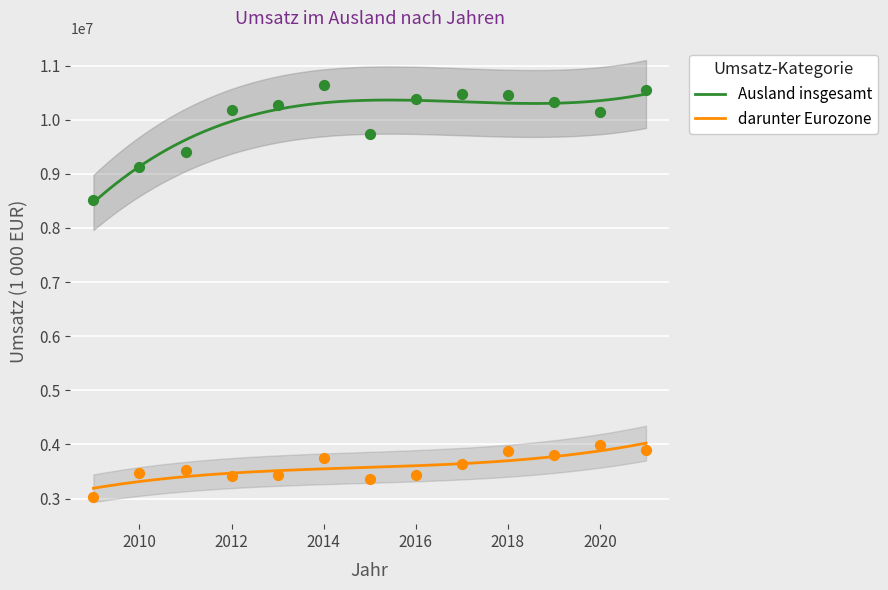

What is the total value across all series at 2011?

12927625